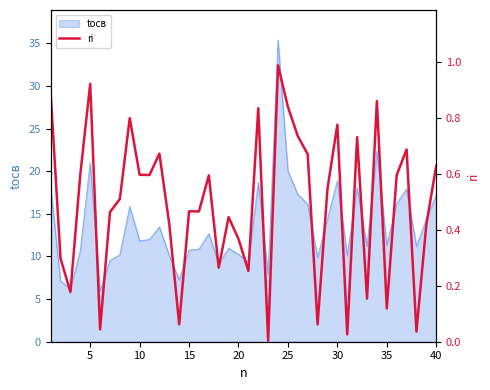

Reading left to right, transcribe all the data shown in this chart.

0.9	0.3	0.2	0.6	0.9	0.0	0.5	0.5	0.8	0.6	0.6	0.7	0.4	0.1	0.5	0.5	0.6	0.3	0.4	0.4	0.3	0.8	0.0	1.0	0.8	0.7	0.7	0.1	0.5	0.8	0.0	0.7	0.2	0.9	0.1	0.6	0.7	0.0	0.4	0.6